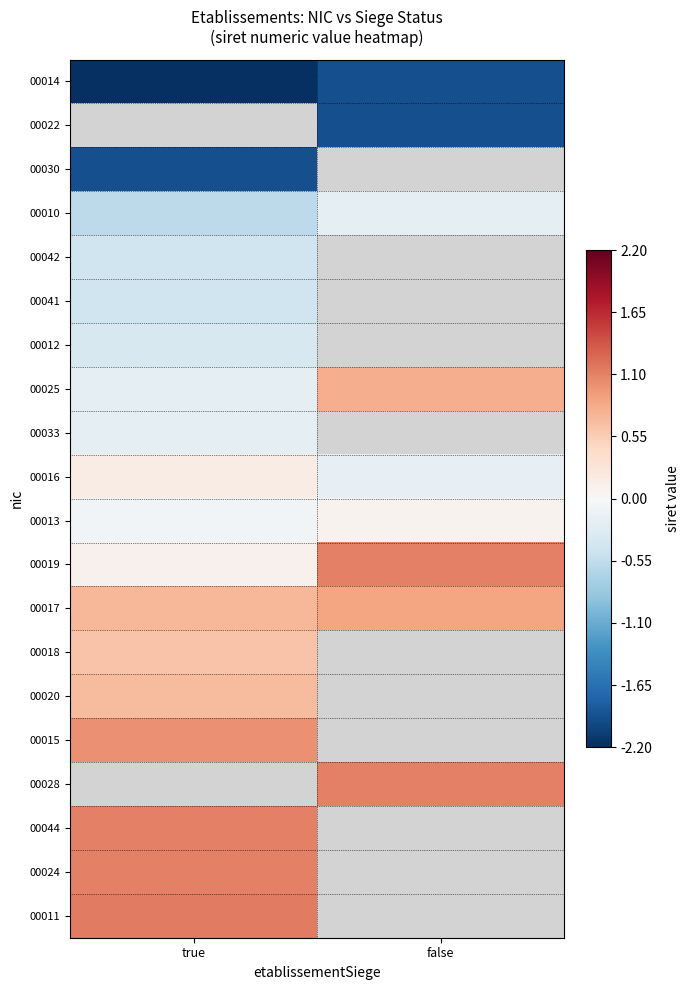

True or false: 00020 has a value of 0.7 at true.

True